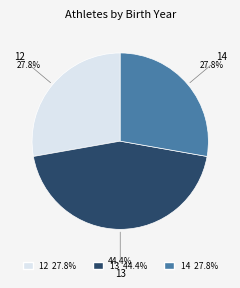

What is the ratio of the value at 12 to the value at 13?

0.6